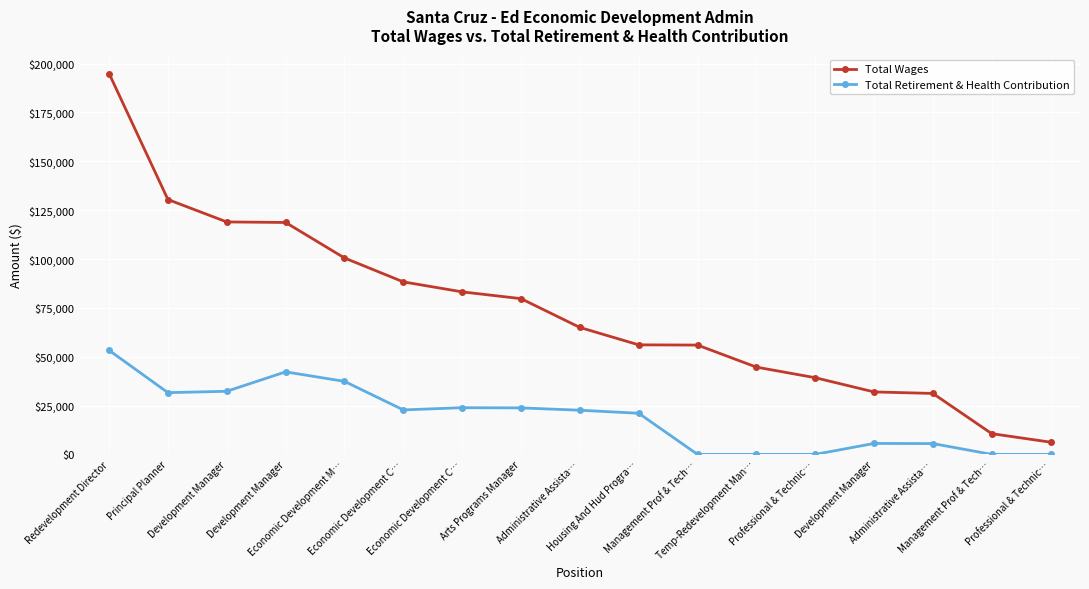

Between Development Manager and Housing And Hud Progra…, which is larger?

Housing And Hud Progra…